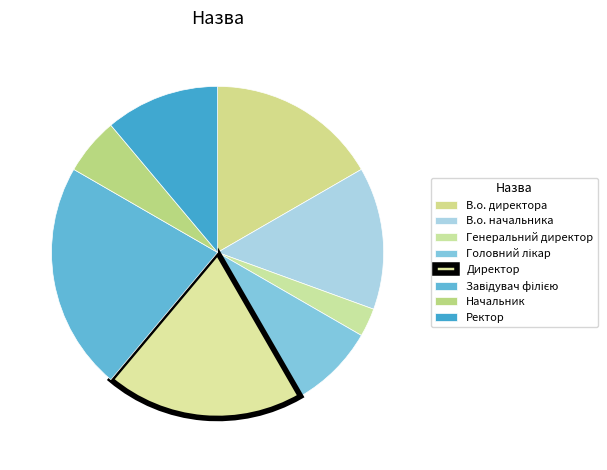

What is the change in value from В.о. начальника to Головний лікар?

-2